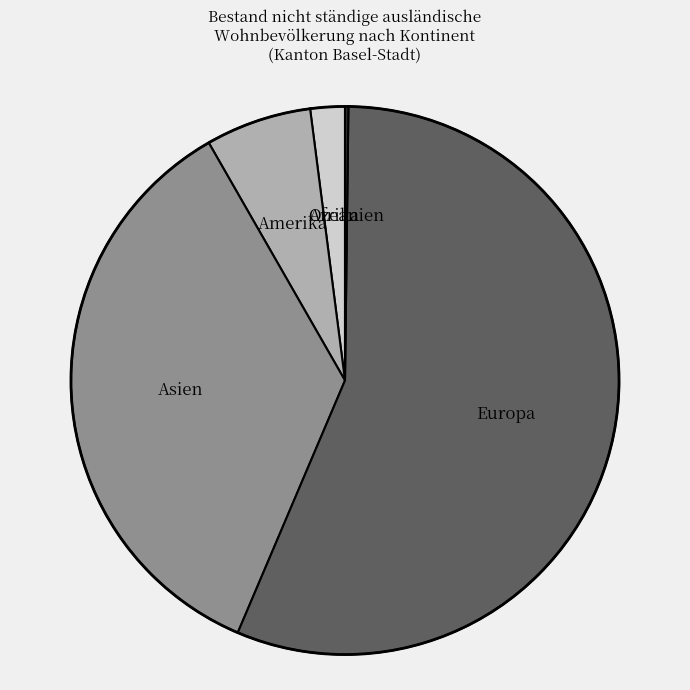

Is there any slice that represents more than half of the pie?

Yes